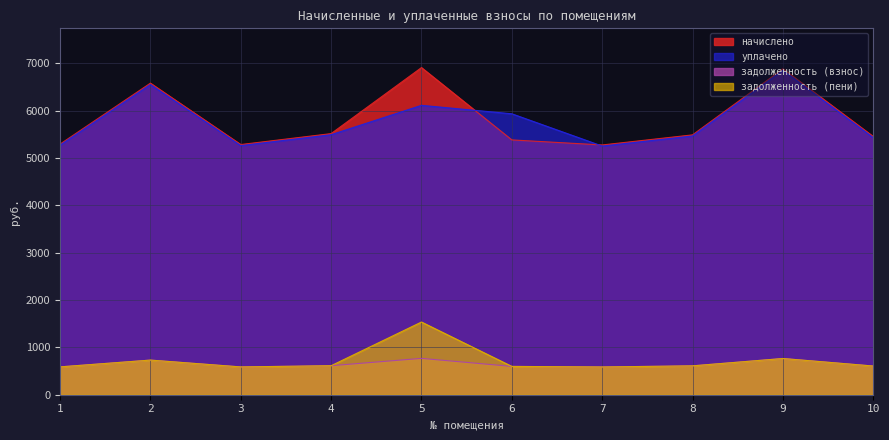

True or false: начислено has a value of 5489.7 at 8.

True